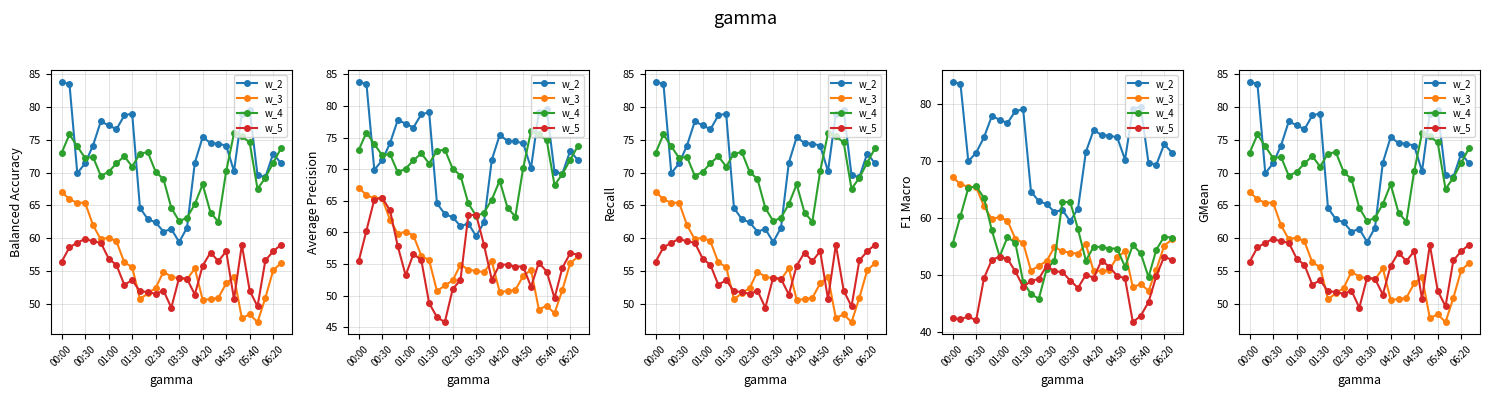

What is the difference between the highest and lowest values at 25?

22.4